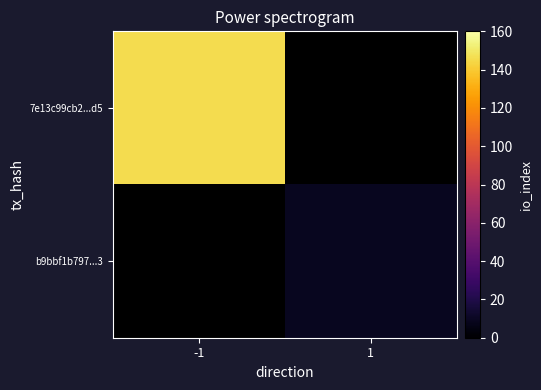

Is it true that 7e13c99cb2...d5 equals 146.0 at -1?

True